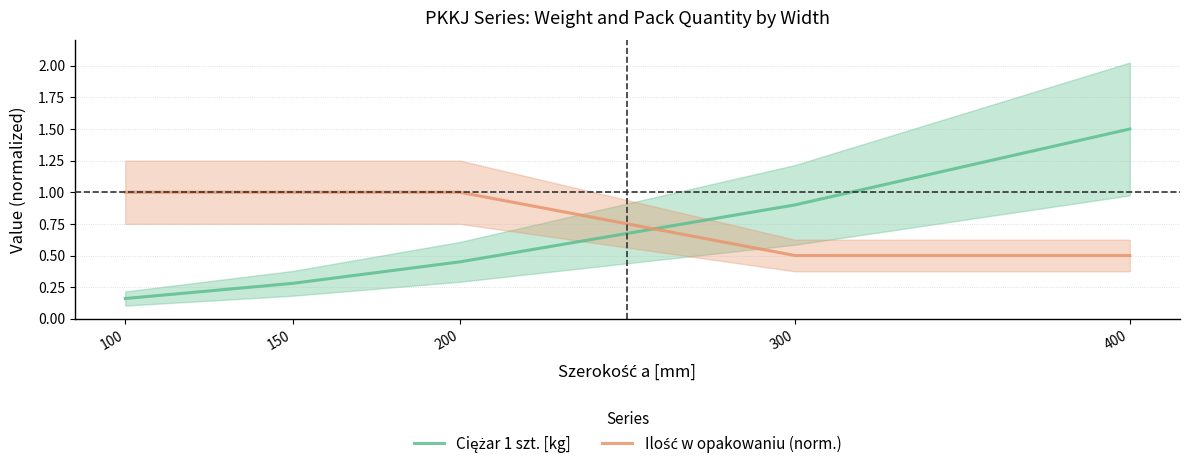

True or false: Ciężar 1 szt. [kg] has more than 1 interior local peaks.

False